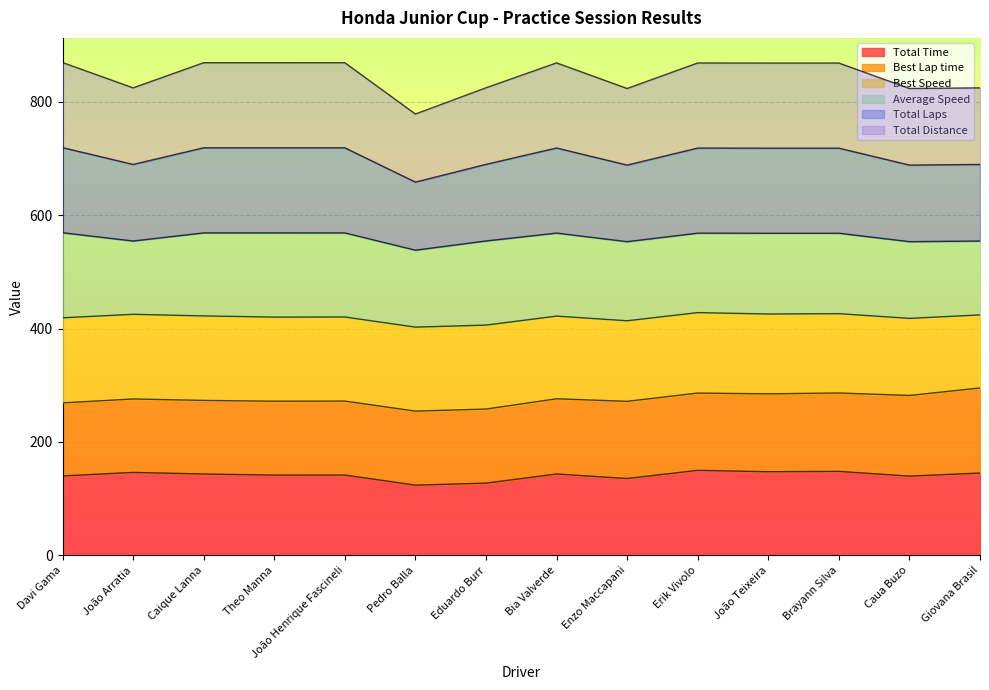

How many interior local peaks does the Total Distance series have?

4